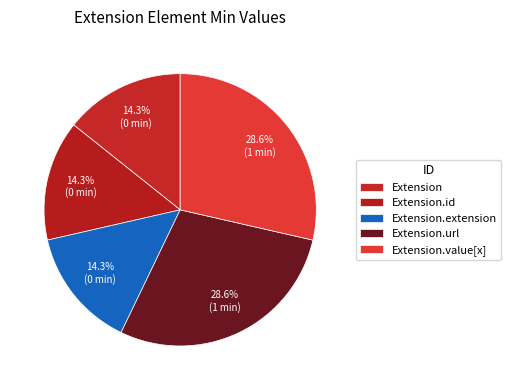

Do Extension and Extension.value[x] together represent more than half of the pie?

No